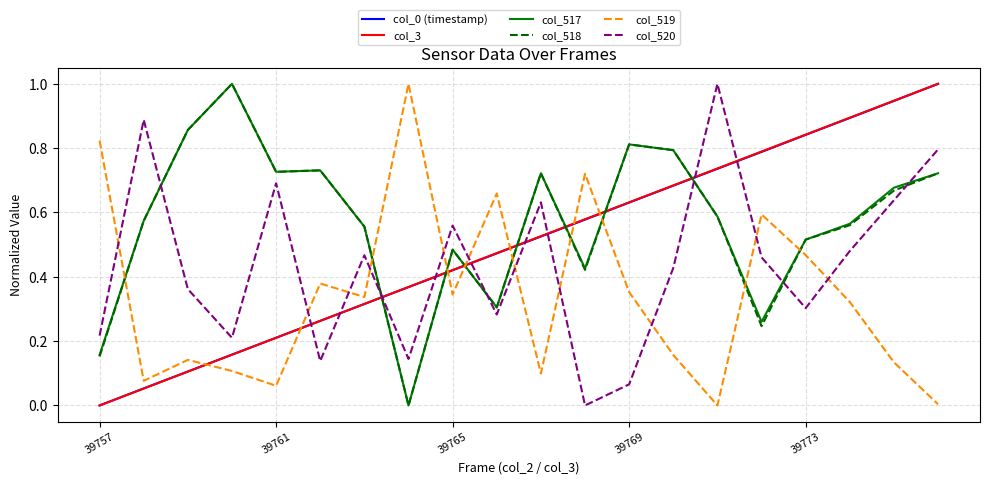

Which series ends up on top after the final intersection of col_518 and col_519?

col_518